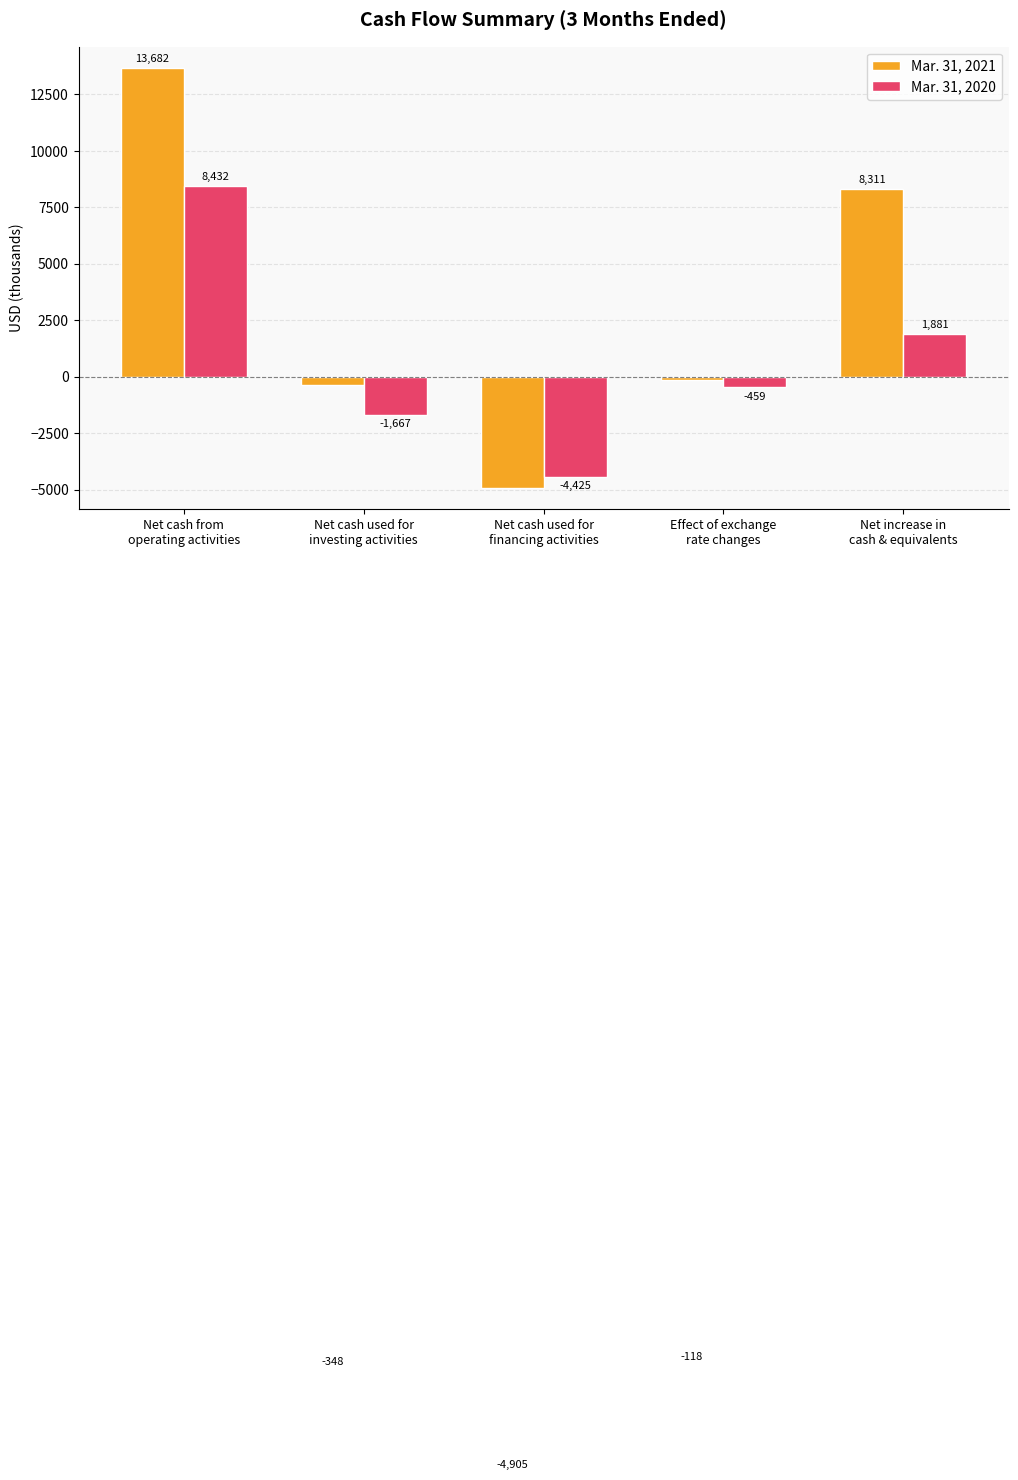

Which series changed the most between Effect of exchange
rate changes and Net increase in
cash & equivalents?

Mar. 31, 2021